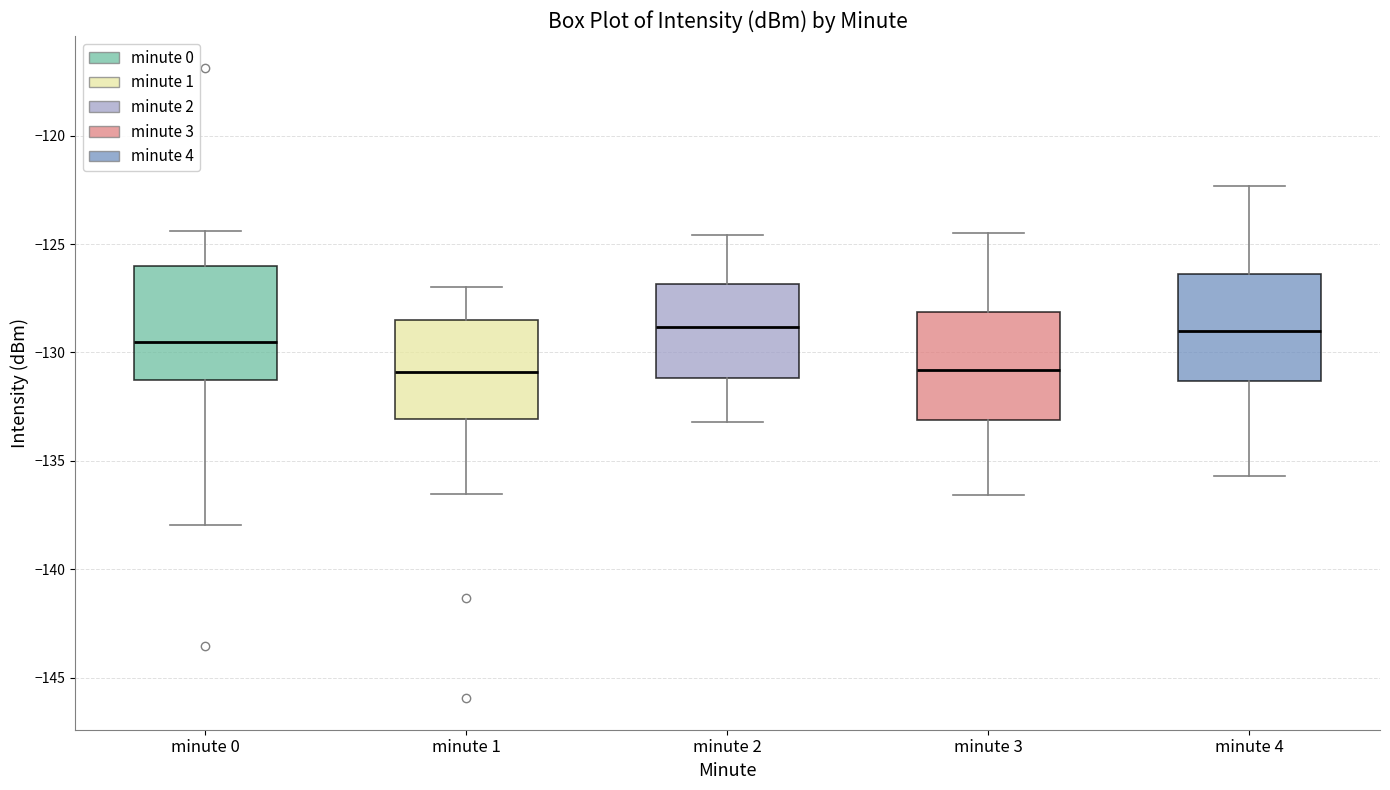

Where is the lower edge of the box for minute 3 on the y-axis? The values are not printed on the chart, so give them approximately, as read against the axis.

-133.0